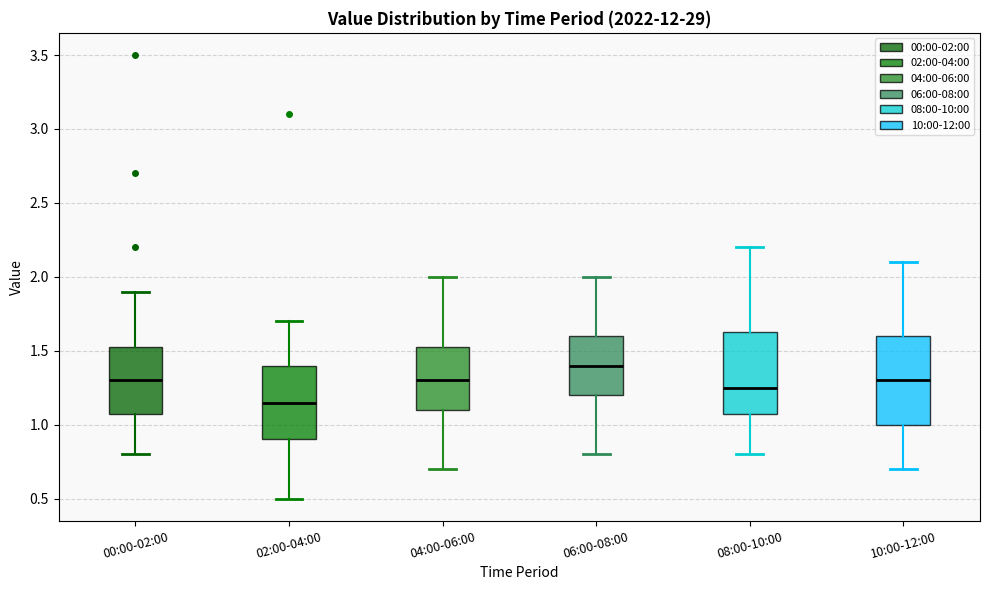

Which box has the highest median line?

06:00-08:00